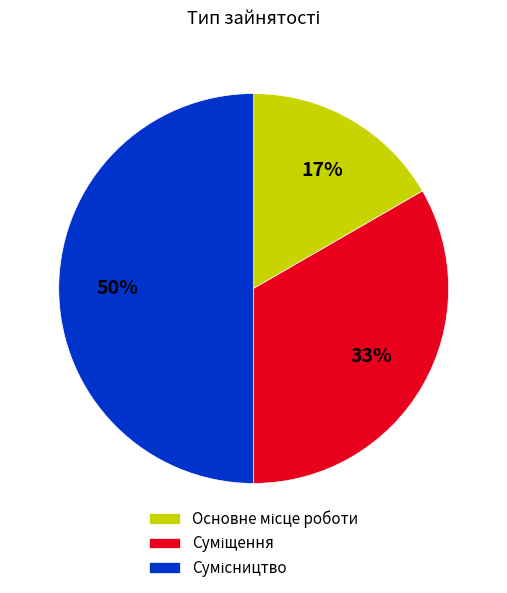

To the nearest percent, what is the difference between the largest and smallest slice percentages?

33%